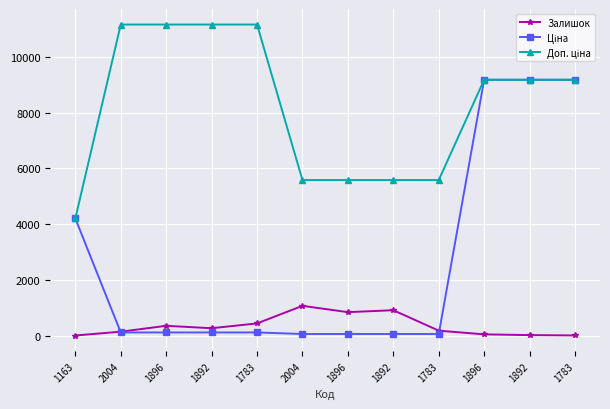

How many categories are shown in the chart?

12